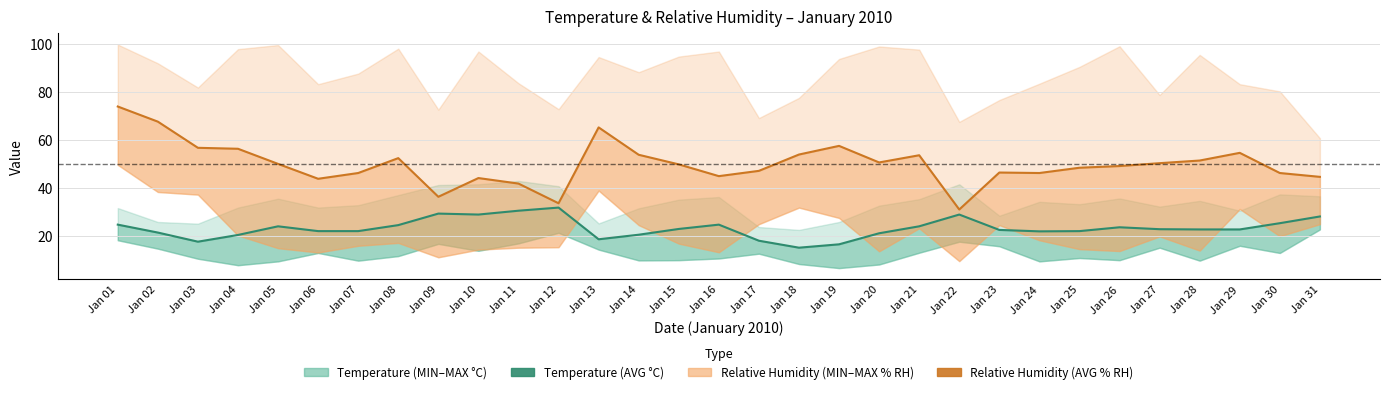

At which label does Relative Humidity (AVG % RH) reach its peak?

01